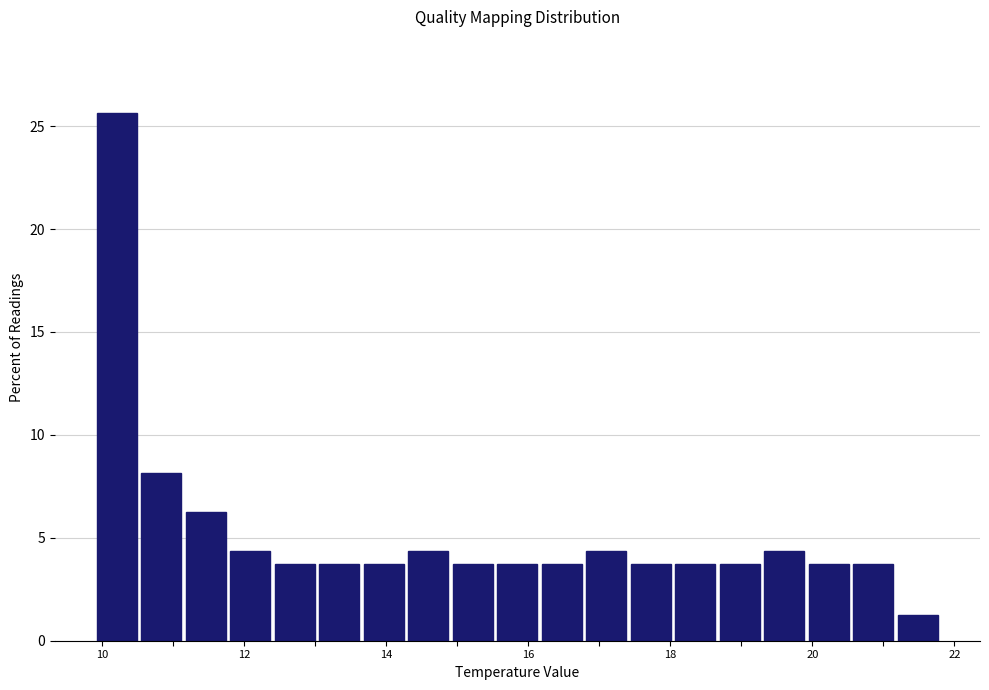

Read against the x-axis, roughly where is the centre of the tallest bar?

10.2